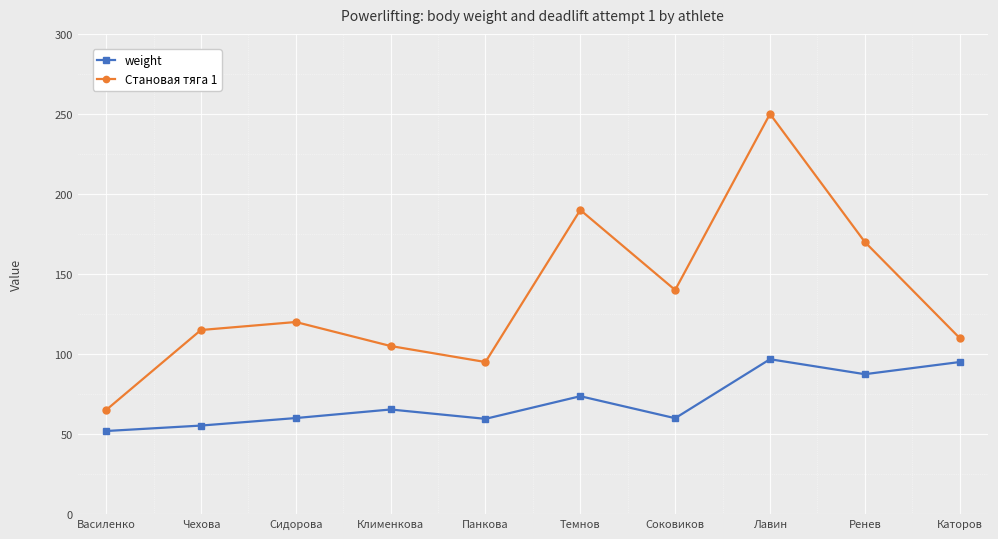

How many interior local peaks does the weight series have?

3